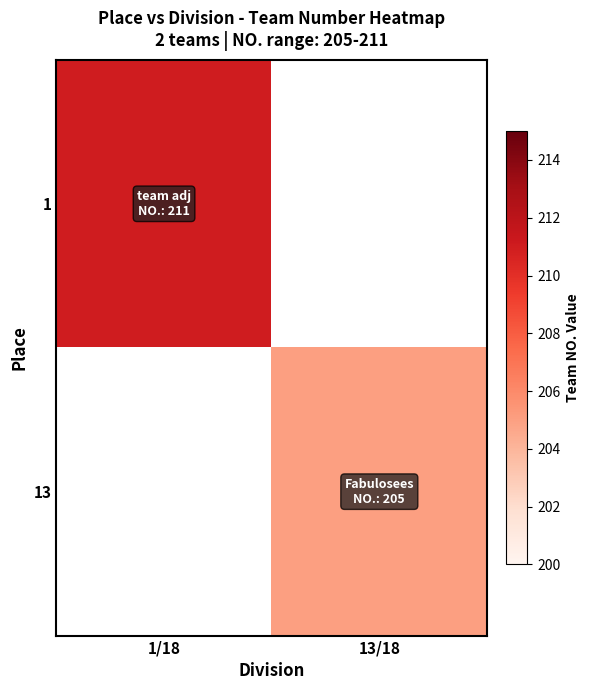

List the series in order of their peak value, lowest first.

1, 13